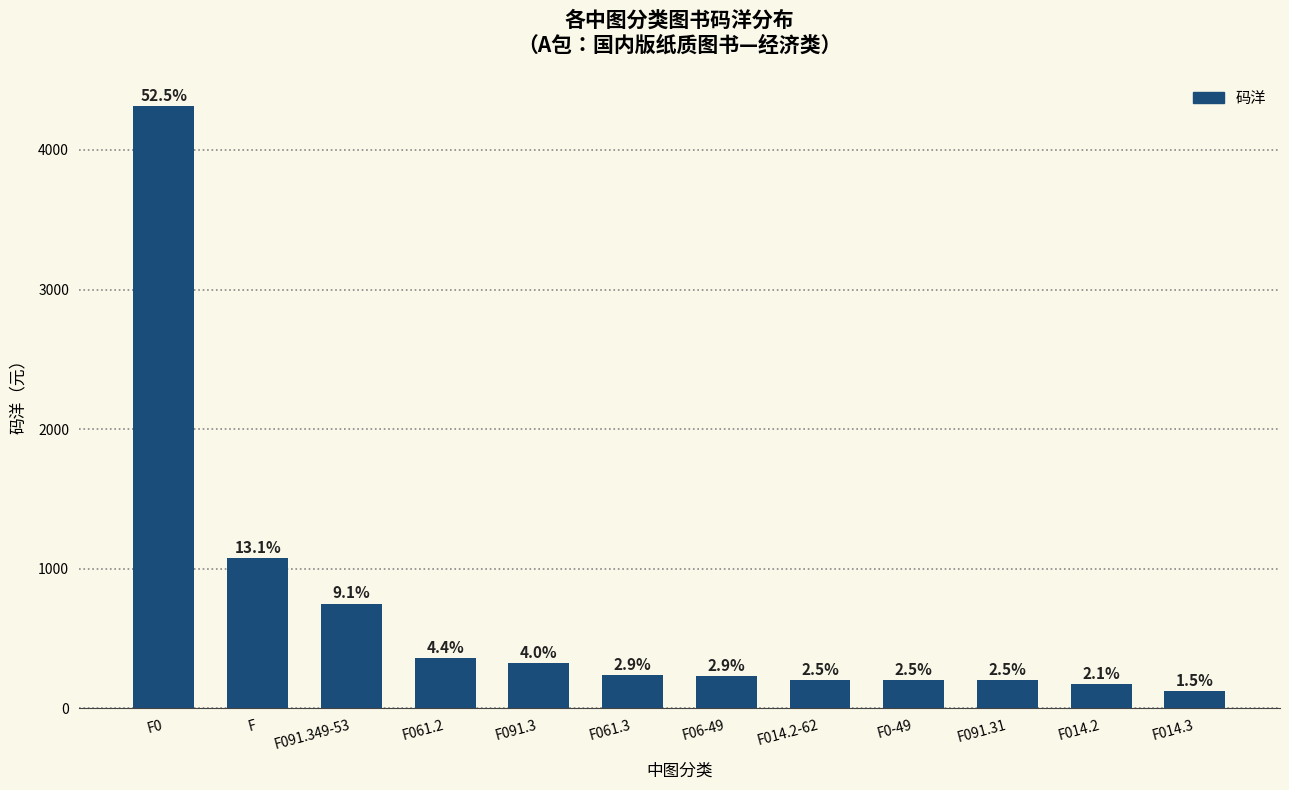

Are the bars horizontal?

No